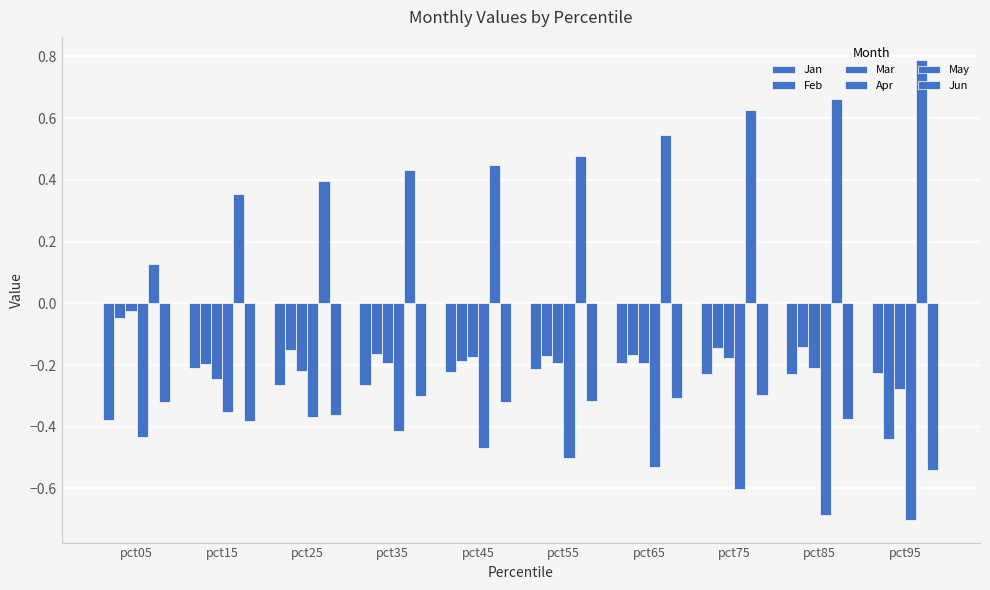

Which has a higher value, pct55 or pct25?

pct55